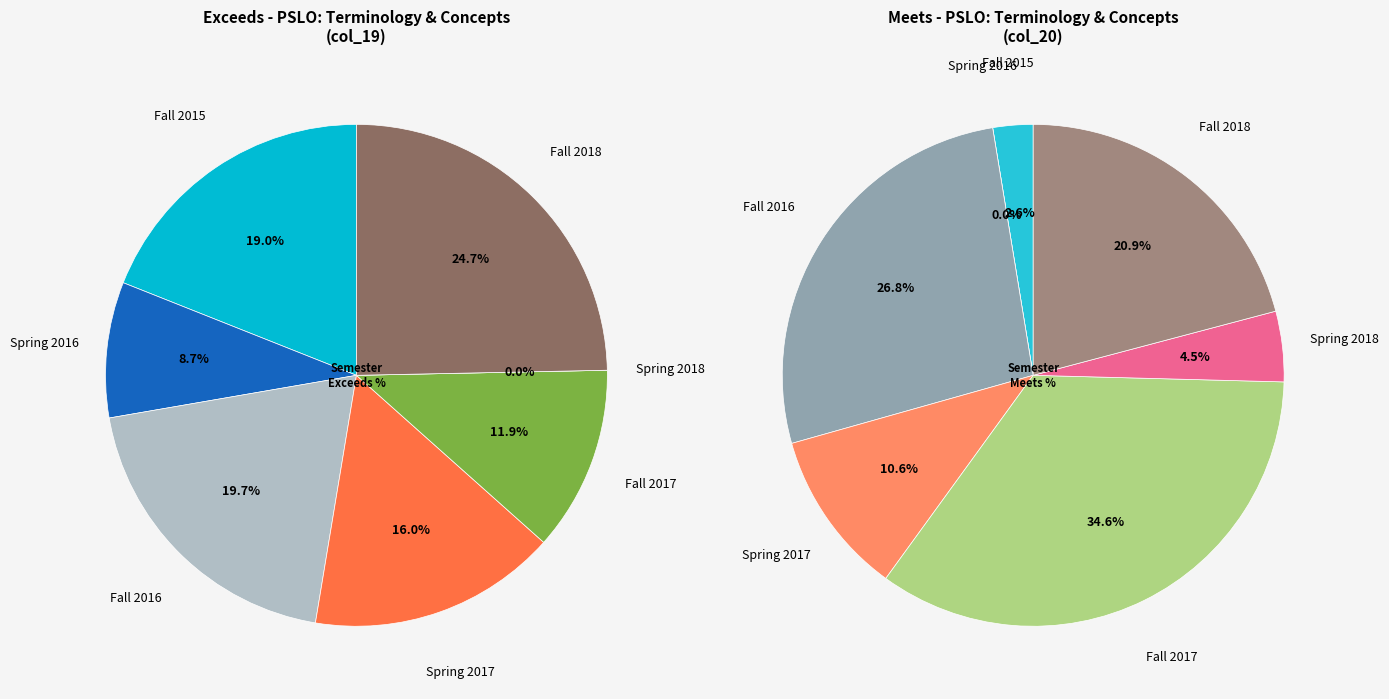

Is it true that Spring 2016 is 9% of the pie?

True